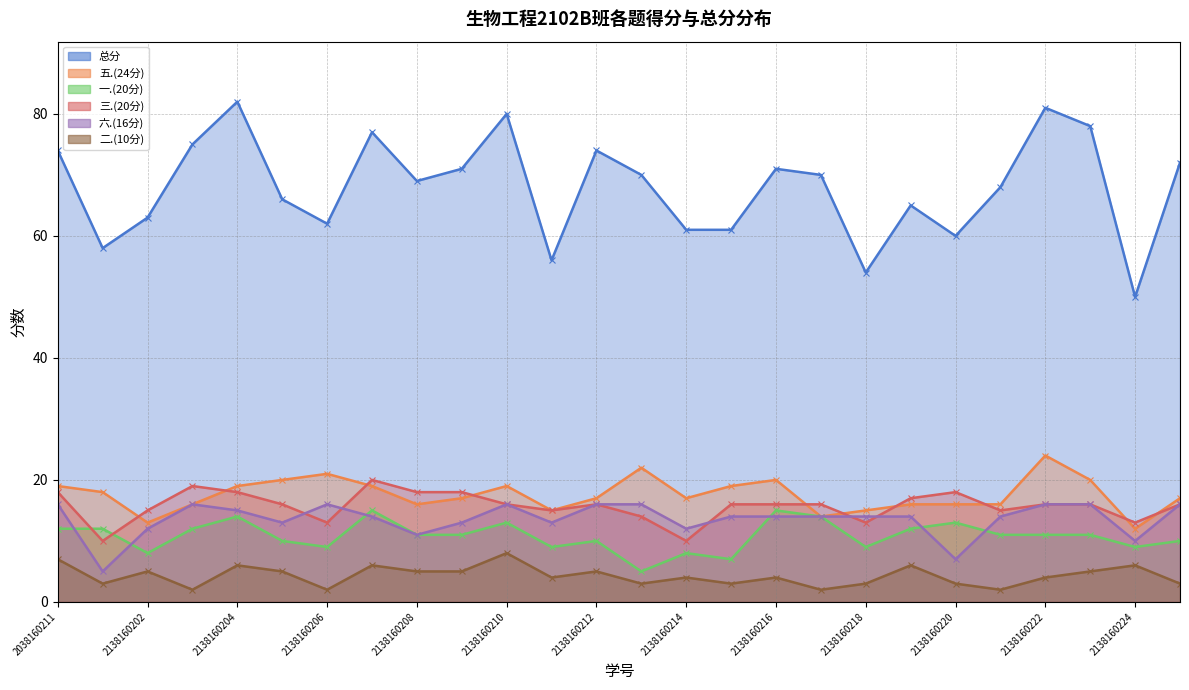

True or false: 三.(20分) and 总分 intersect in this chart.

False